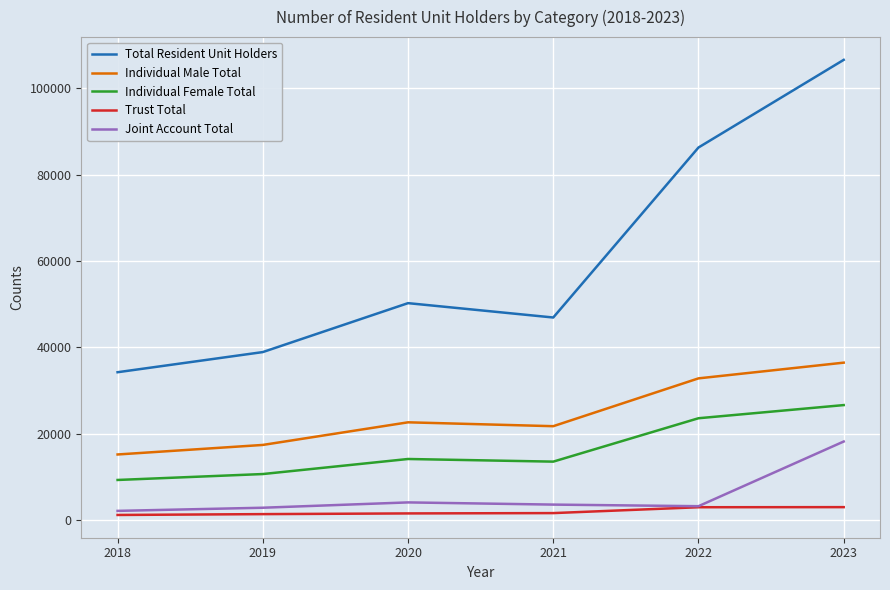

Which label corresponds to the largest value in the chart?

2023